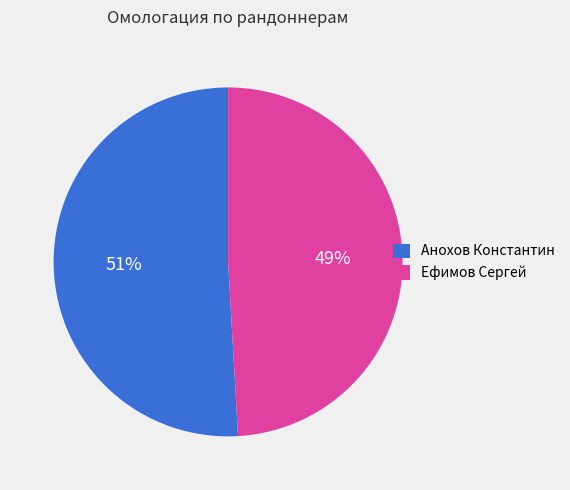

Combined, do Анохов Константин and Ефимов Сергей account for over 50%?

Yes